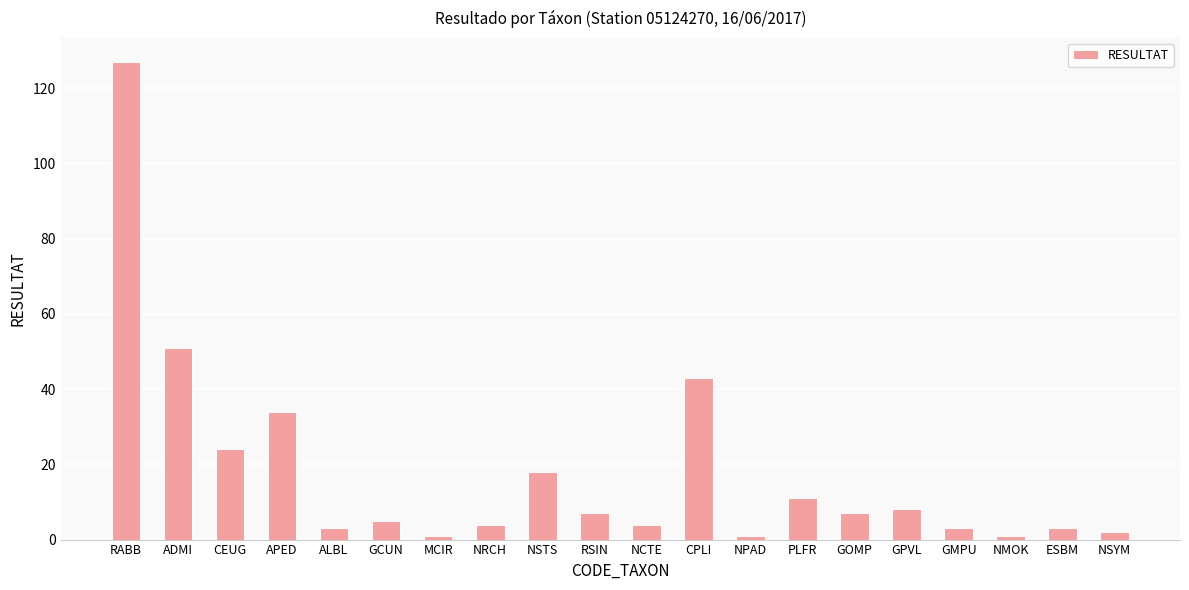

Reading left to right, extract all data points from this chart.

127	51	24	34	3	5	1	4	18	7	4	43	1	11	7	8	3	1	3	2